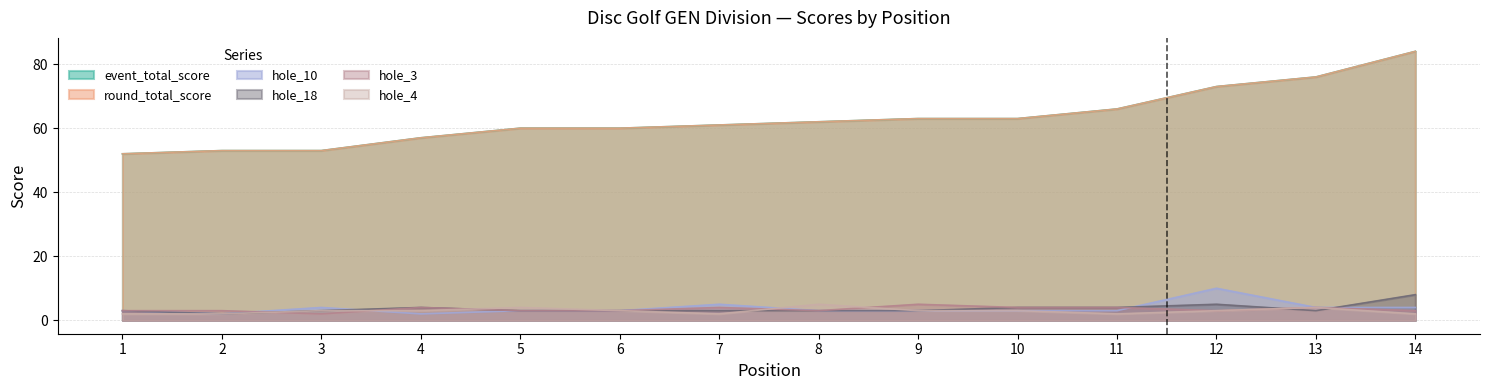

Which category has the lowest value in the hole_4 series?

1